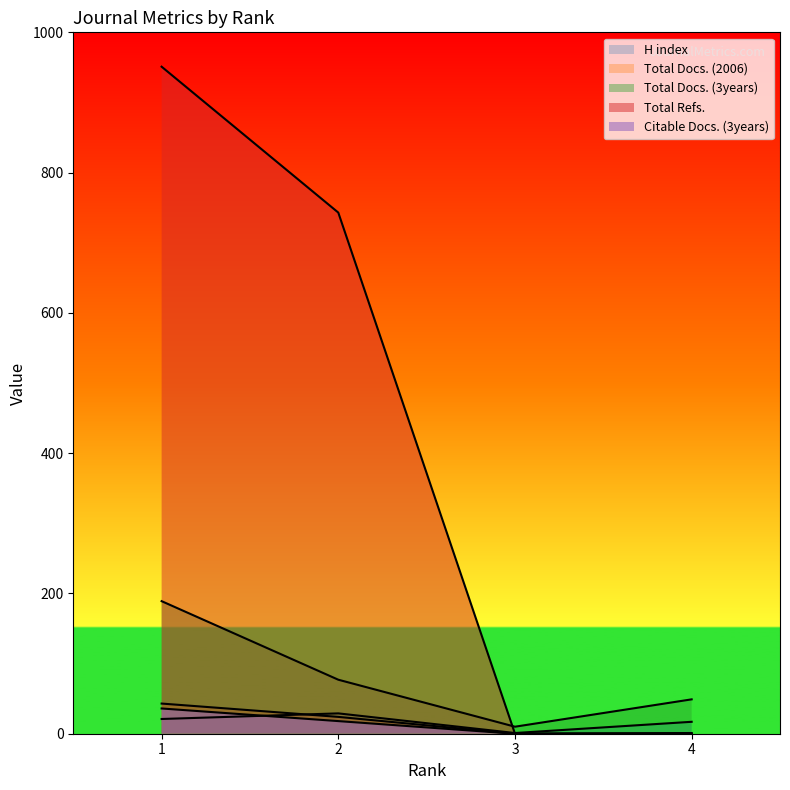

Does the chart have visible grid lines?

No